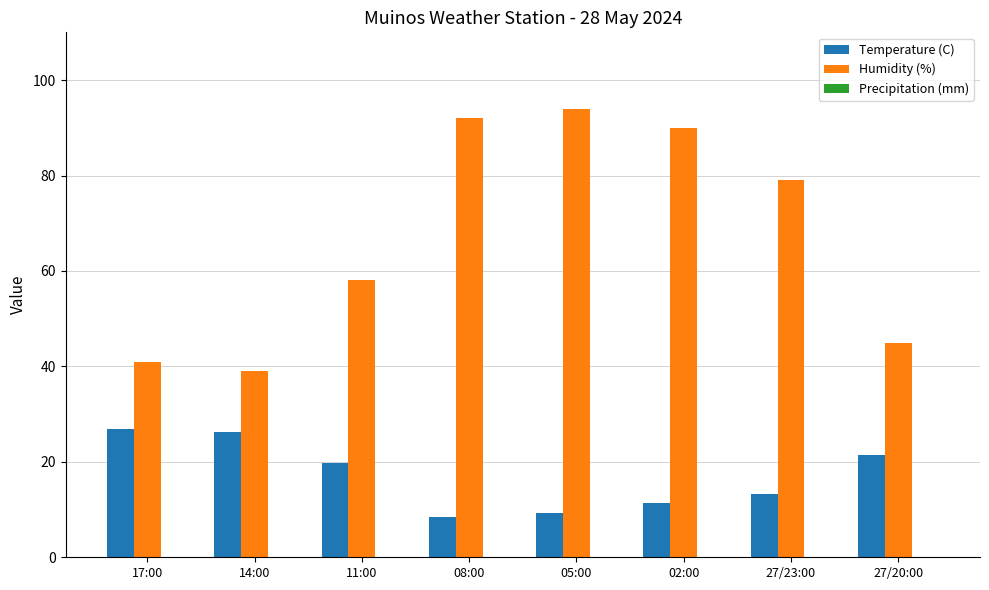

How many values in the Temperature (C) series are below 19?

4